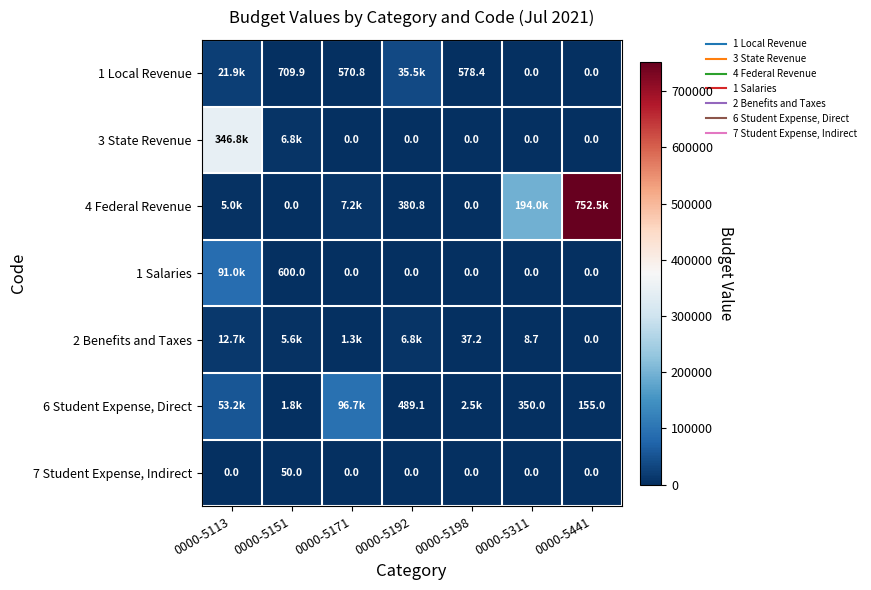

At which category is the sum across all series the highest?

0000-5441